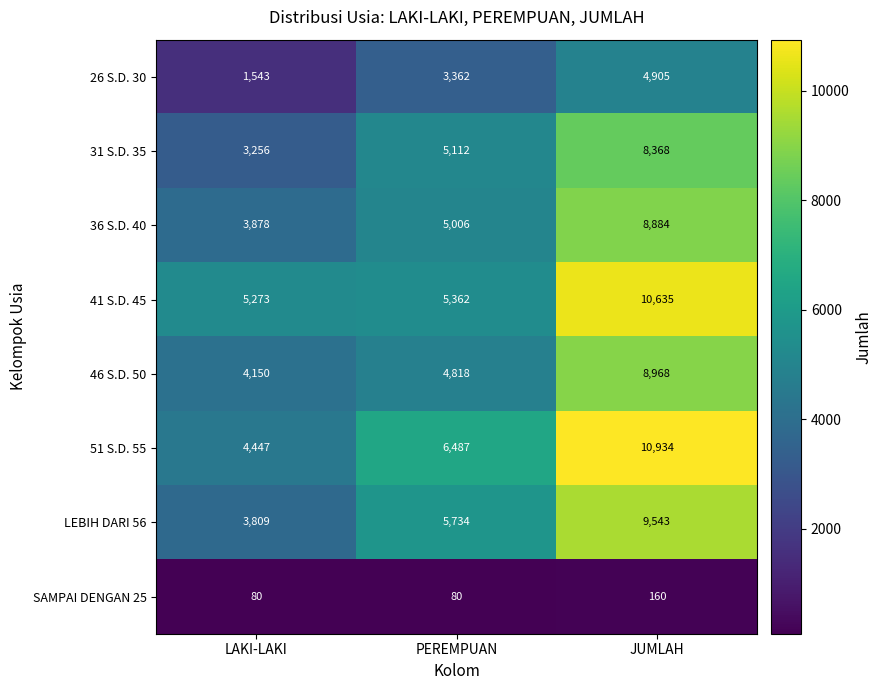

What is the maximum value shown in the chart?

10934